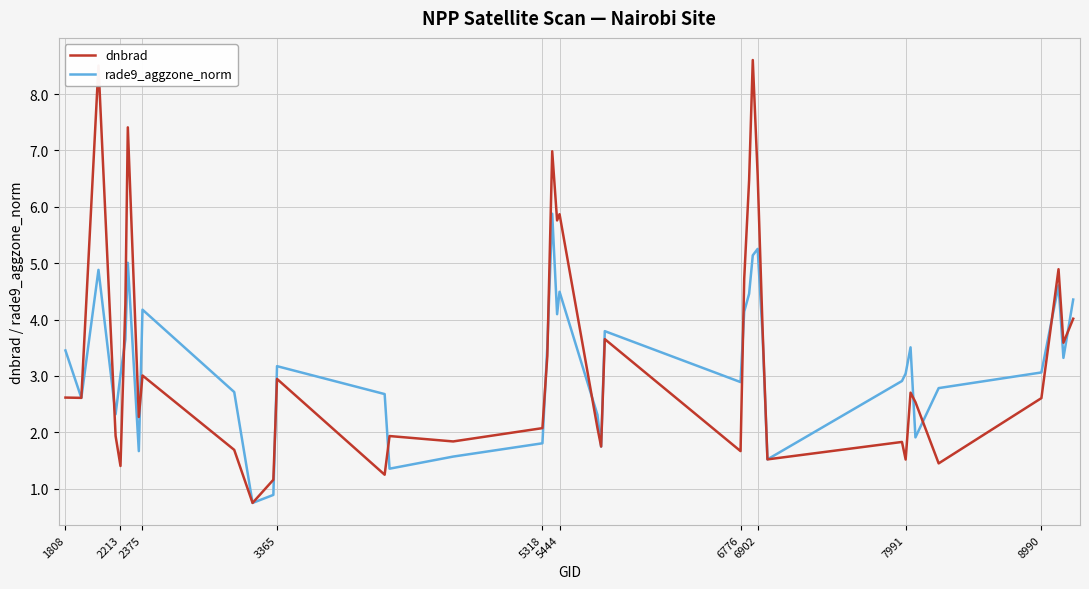

In dnbrad, how many points are lower than both neighbors (excluding endpoints)?

13